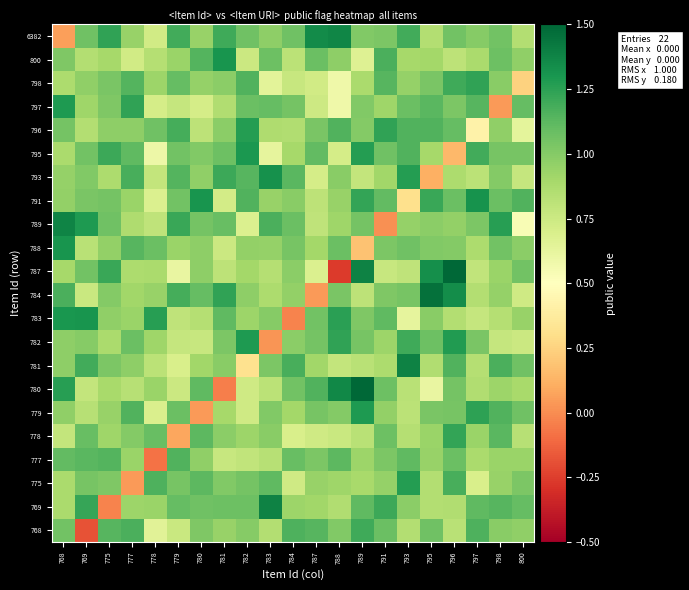

At which category is the sum across all series the highest?

796